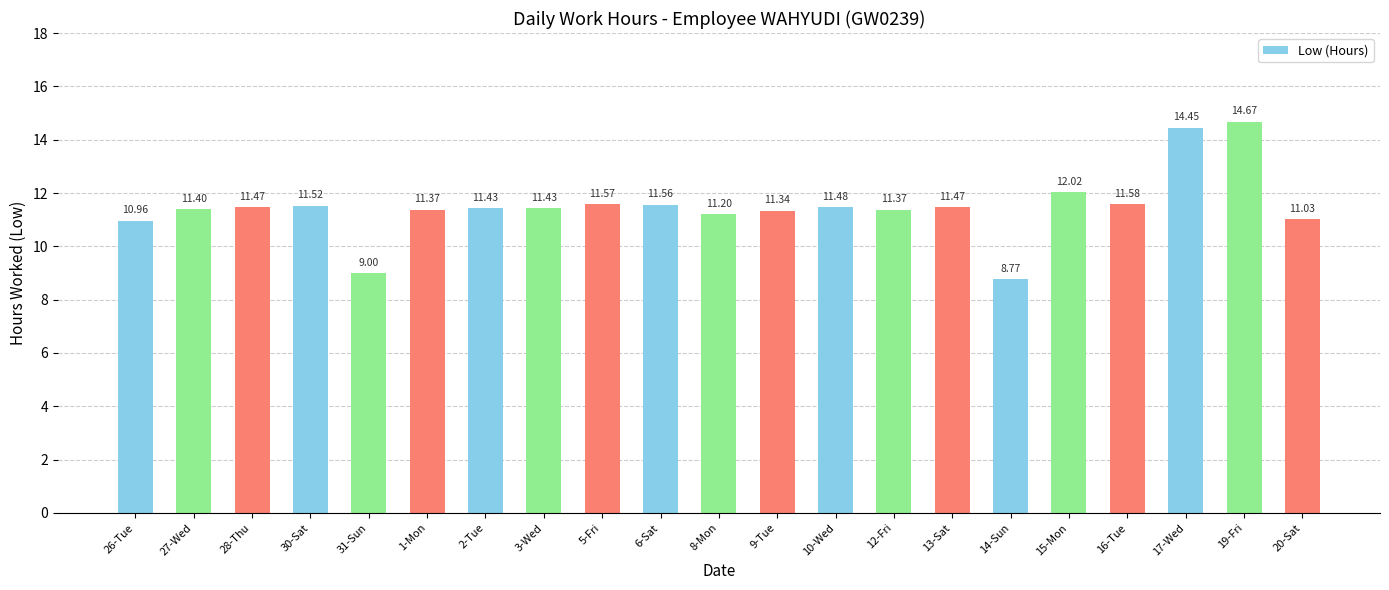

What is the change in value from 15-Mon to 20-Sat?

-1.0